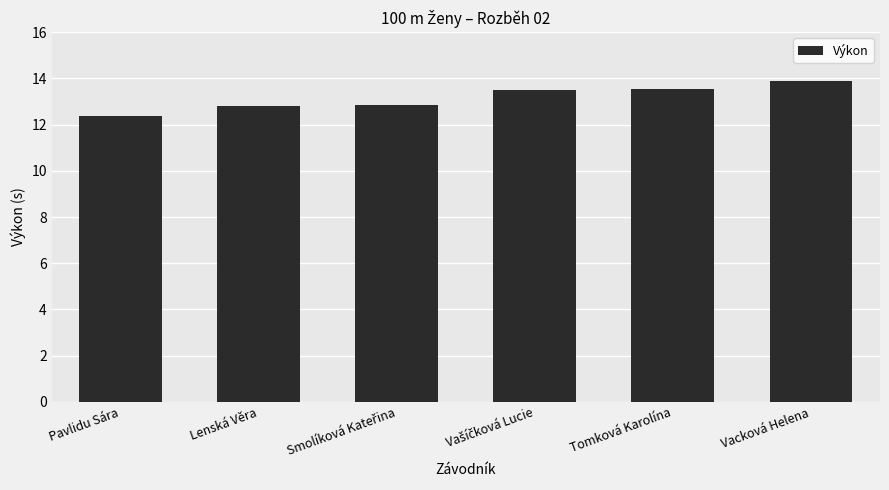

The chart shows a value of 13.6 at Tomková Karolína. True or false?

True